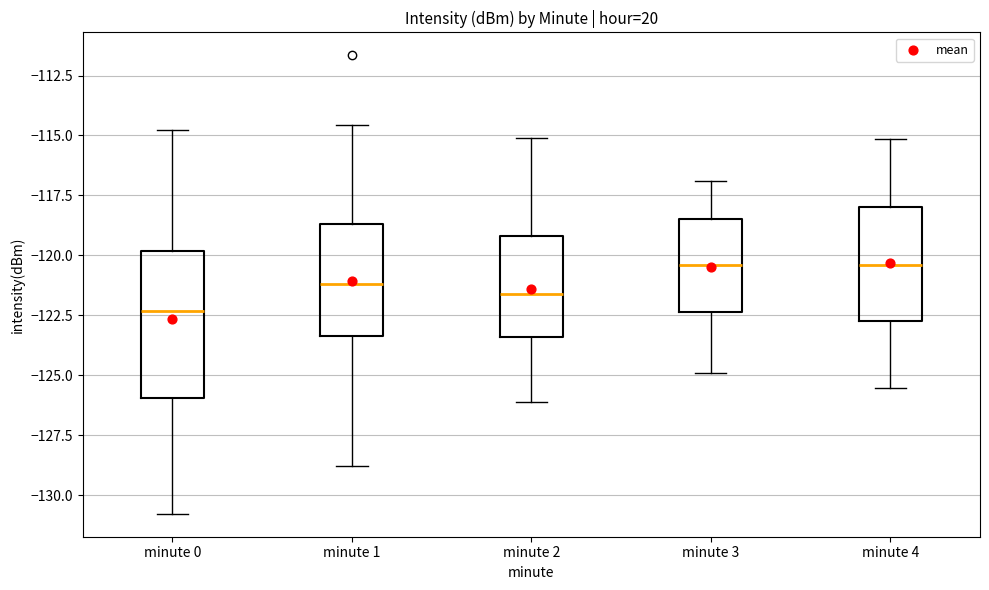

Reading left to right, read every box against the y-axis: the position of its median line, the range the box covers, and the ends of its whiskers. The values are not printed on the chart, so give them approximately, as read against the axis.

minute 0: median -122.5, box -126.0 to -120.0, whiskers -131.0 to -115.0
minute 1: median -121.0, box -123.5 to -118.5, whiskers -129.0 to -114.5
minute 2: median -121.5, box -123.5 to -119.0, whiskers -126.0 to -115.0
minute 3: median -120.5, box -122.5 to -118.5, whiskers -125.0 to -117.0
minute 4: median -120.5, box -122.5 to -118.0, whiskers -125.5 to -115.0